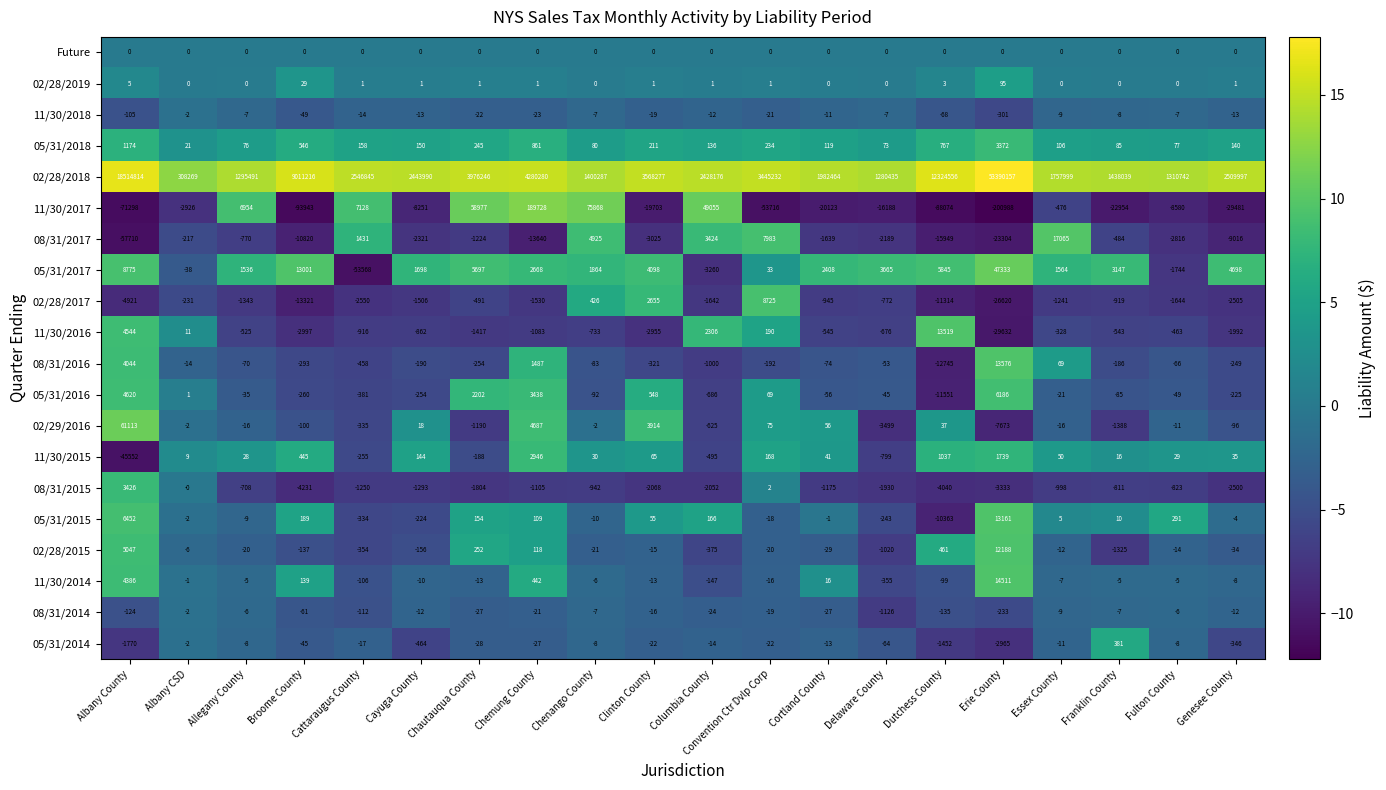

List the labels in order of 05/31/2018 value, largest first.

Erie County, Albany County, Chemung County, Dutchess County, Broome County, Chautauqua County, Convention Ctr Dvlp Corp, Clinton County, Cattaraugus County, Cayuga County, Genesee County, Columbia County, Cortland County, Essex County, Franklin County, Chenango County, Fulton County, Allegany County, Delaware County, Albany CSD